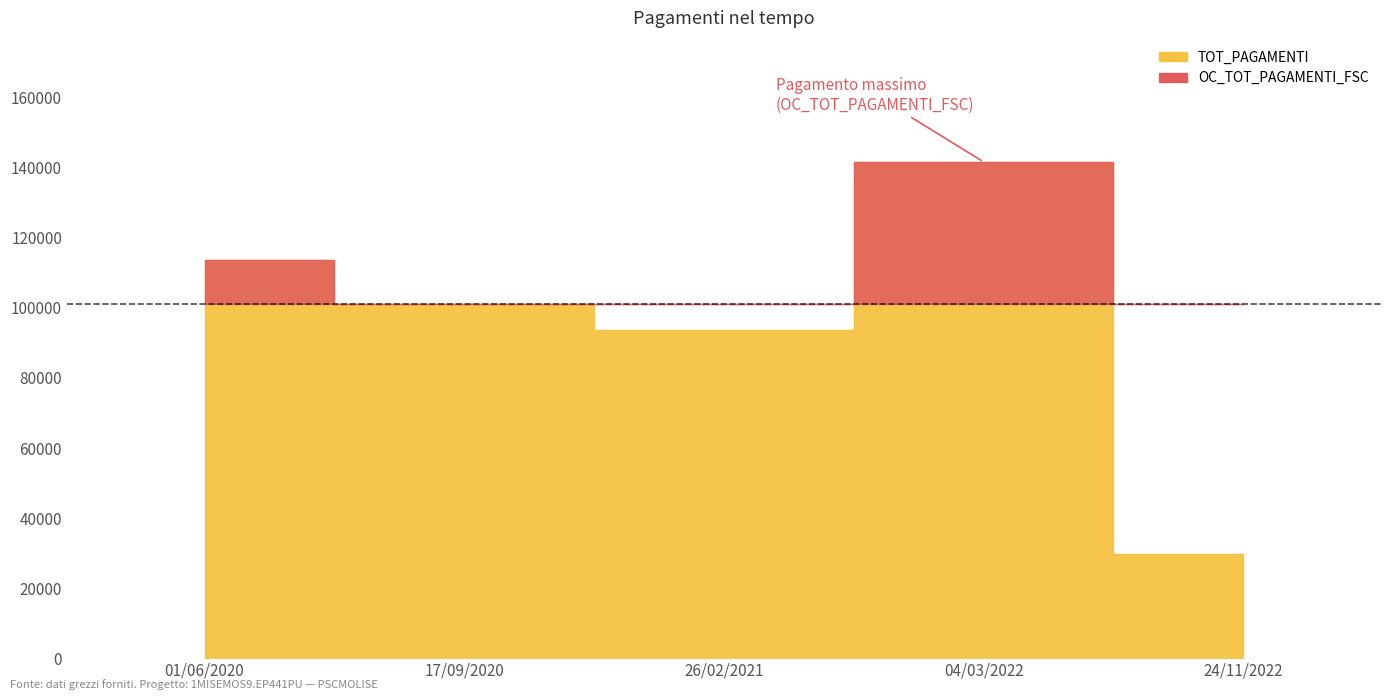

What are all the series names shown in the legend?

TOT_PAGAMENTI, OC_TOT_PAGAMENTI_FSC